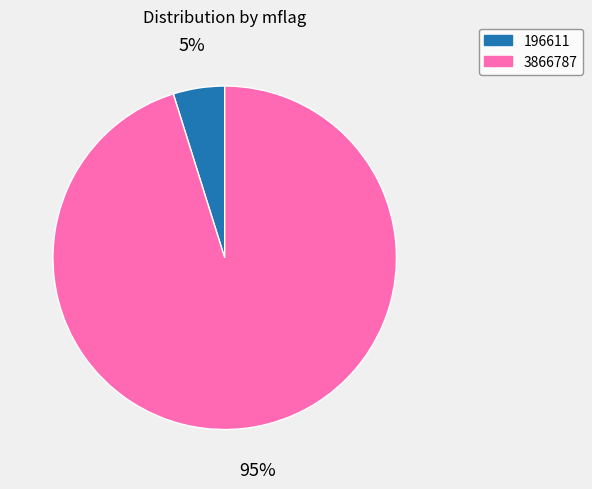

Count the number of slices in the pie.

2